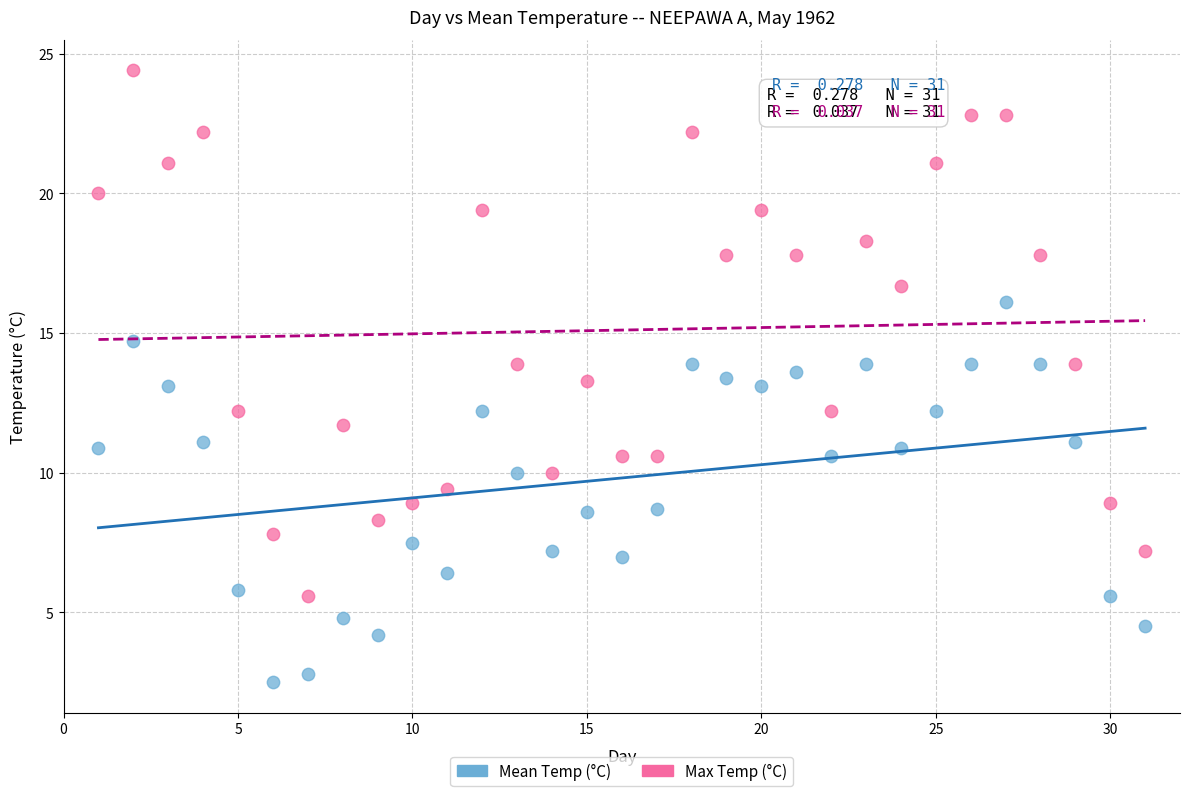

In the Max Temp (°C) series, what Y value is closest to 15?

13.9